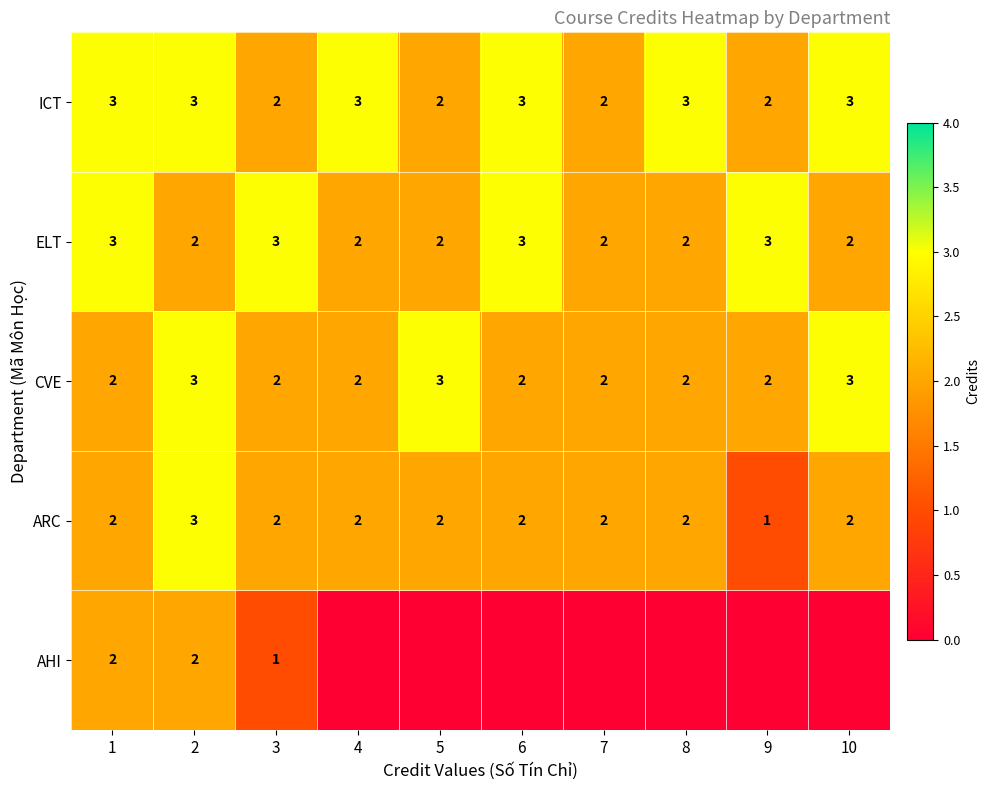

What is the approximate value of ELT at 6?

3